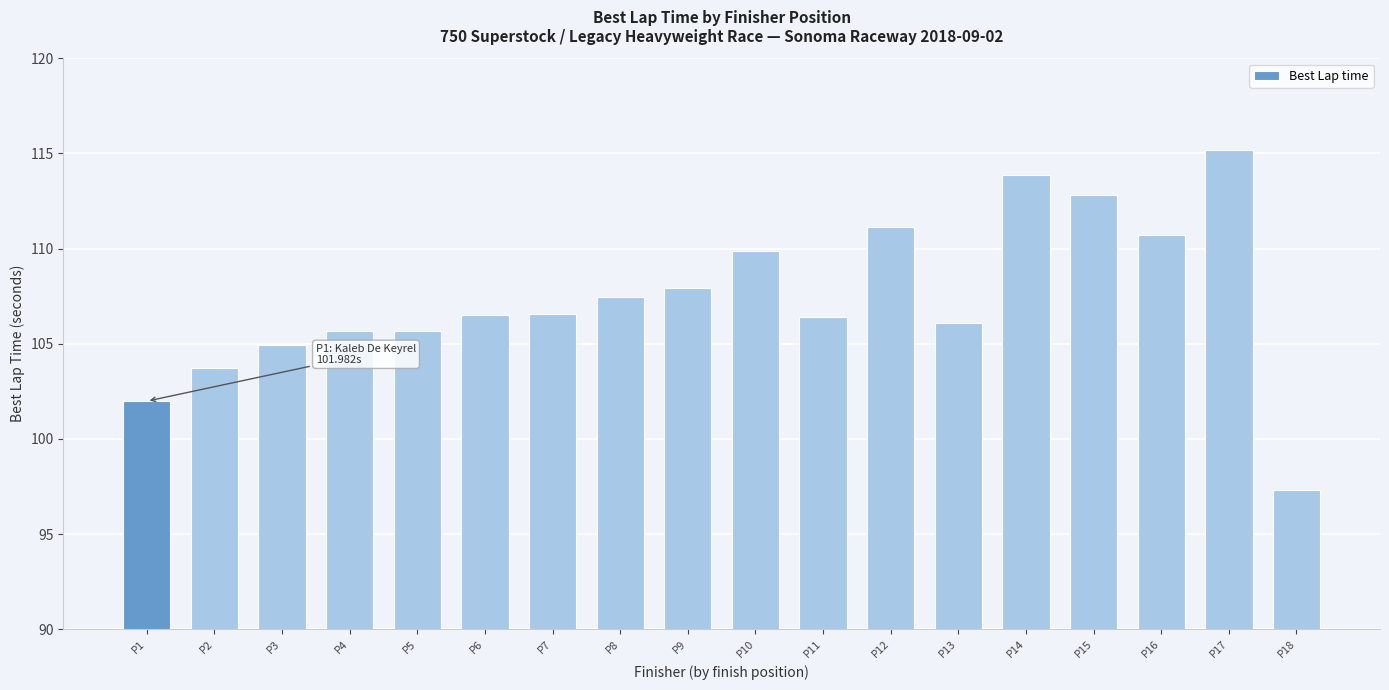

What is the ratio of the value at P1 to the value at P8?

0.9